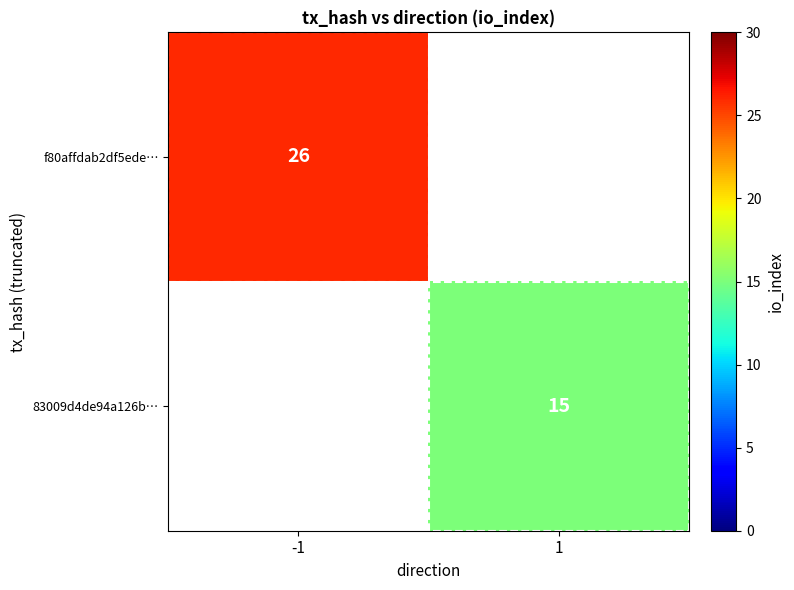

The 83009d4de94a126b… series shows 15 at 1. True or false?

True